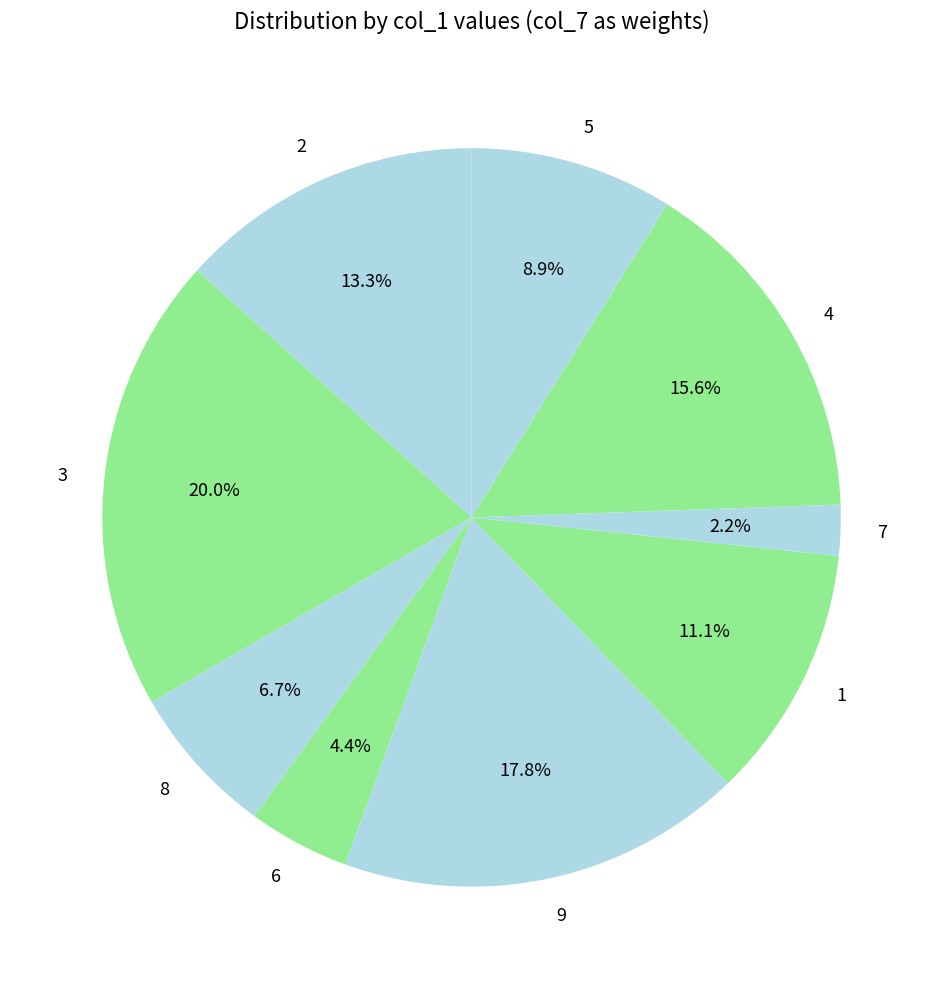

How many slices are in this pie chart?

9